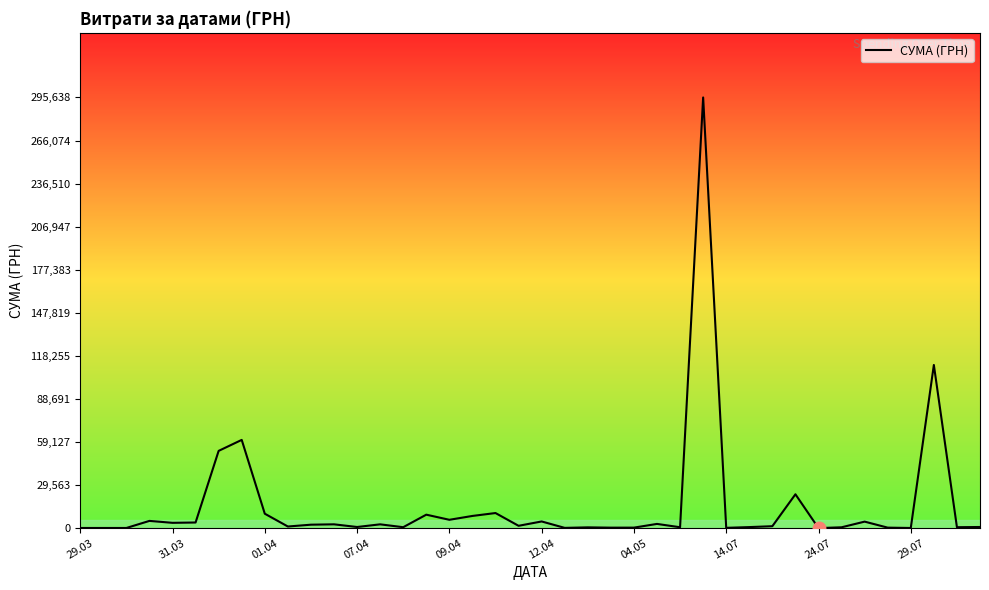

What is the difference between the maximum and minimum values?

295627.4